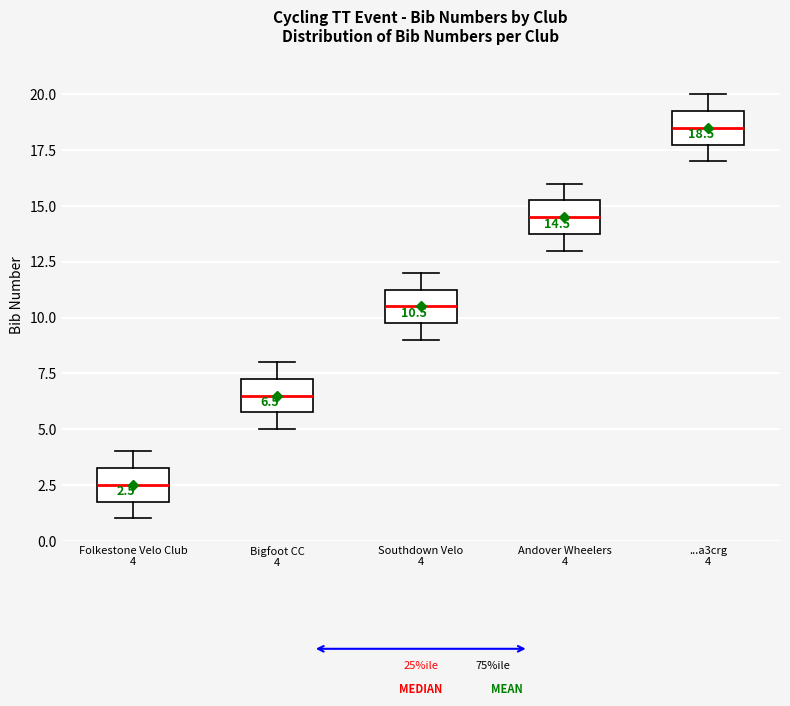

Which box's median line is the highest?

...a3crg 4